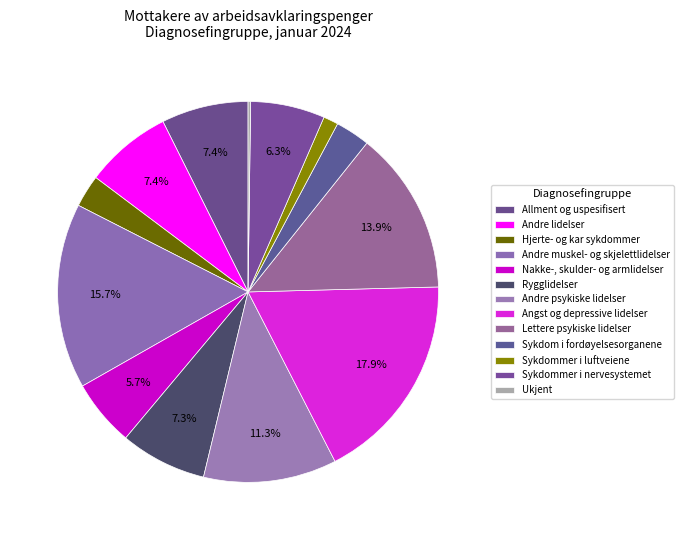

How many segments does this pie chart have?

13